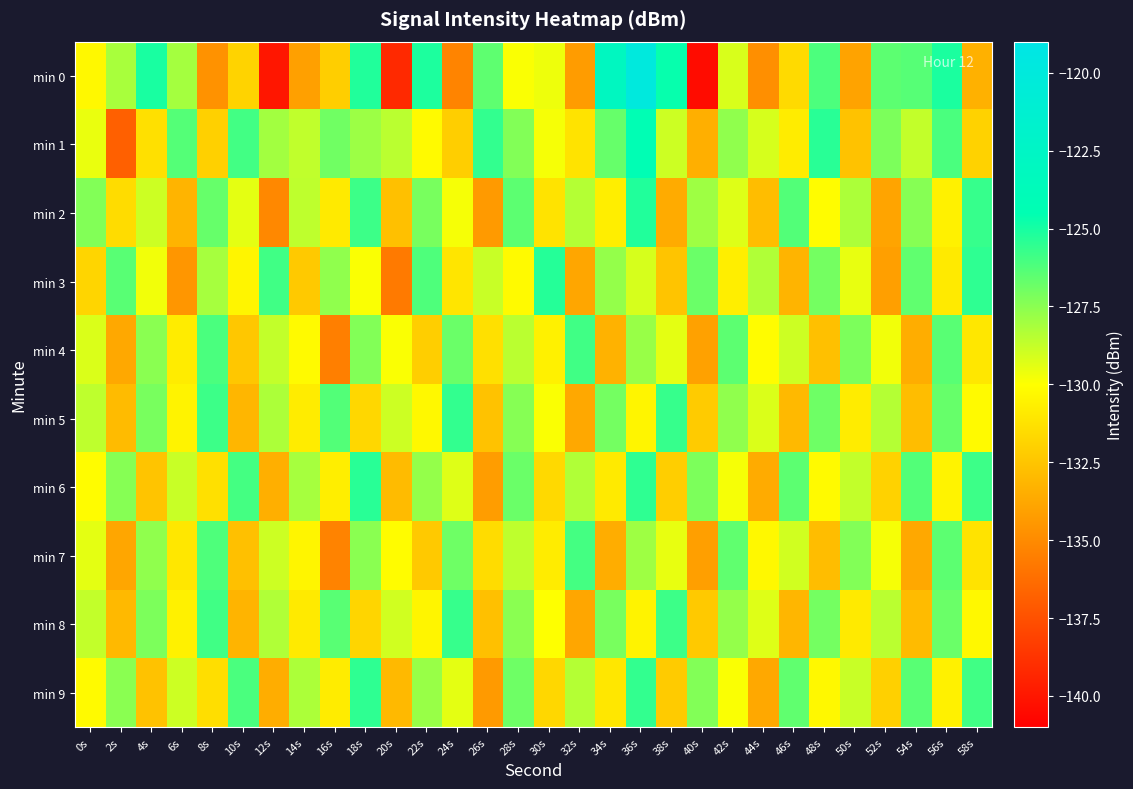

Reading right to left, what are all the values shown in this chart?

min 0: 58s=-133.3	56s=-125.1	54s=-126.4	52s=-126.5	50s=-133.9	48s=-126.2	46s=-131.6	44s=-134.8	42s=-129.2	40s=-140.4	38s=-124.6	36s=-119.8	34s=-123.0	32s=-134.2	30s=-129.7	28s=-129.9	26s=-126.6	24s=-135.3	22s=-125.1	20s=-139.2	18s=-125.2	16s=-132.1	14s=-134.1	12s=-140.0	10s=-131.9	8s=-134.6	6s=-128.1	4s=-125.1	2s=-128.1	0s=-130.3
min 1: 58s=-131.9	56s=-126.1	54s=-128.7	52s=-127.2	50s=-132.6	48s=-125.4	46s=-130.8	44s=-129.1	42s=-127.6	40s=-133.4	38s=-128.9	36s=-124.3	34s=-126.7	32s=-131.2	30s=-129.8	28s=-127.3	26s=-125.6	24s=-132.1	22s=-130.2	20s=-128.5	18s=-127.9	16s=-126.9	14s=-128.6	12s=-128.0	10s=-125.9	8s=-132.0	6s=-126.3	4s=-131.3	2s=-136.8	0s=-129.6
min 2: 58s=-125.7	56s=-130.6	54s=-127.4	52s=-133.9	50s=-128.2	48s=-130.1	46s=-126.3	44s=-132.8	42s=-129.3	40s=-127.9	38s=-133.6	36s=-125.2	34s=-130.7	32s=-128.4	30s=-131.2	28s=-126.5	26s=-134.3	24s=-129.8	22s=-127.1	20s=-132.7	18s=-125.8	16s=-130.9	14s=-128.6	12s=-135.1	10s=-129.4	8s=-126.7	6s=-133.2	4s=-128.9	2s=-131.5	0s=-127.3
min 3: 58s=-125.5	56s=-130.9	54s=-126.6	52s=-134.1	50s=-129.5	48s=-127.0	46s=-133.2	44s=-128.3	42s=-130.7	40s=-126.8	38s=-132.5	36s=-129.1	34s=-127.7	32s=-133.8	30s=-125.3	28s=-130.2	26s=-128.8	24s=-131.1	22s=-126.2	20s=-135.7	18s=-129.9	16s=-127.6	14s=-132.3	12s=-125.9	10s=-130.4	8s=-128.1	6s=-134.5	4s=-129.7	2s=-126.4	0s=-131.8
min 4: 58s=-131.0	56s=-126.4	54s=-133.5	52s=-129.7	50s=-127.2	48s=-132.7	46s=-128.9	44s=-130.1	42s=-126.5	40s=-134.0	38s=-129.4	36s=-127.8	34s=-133.3	32s=-125.9	30s=-130.6	28s=-128.5	26s=-131.3	24s=-126.8	22s=-132.1	20s=-129.9	18s=-127.3	16s=-135.5	14s=-130.2	12s=-128.7	10s=-132.4	8s=-126.1	6s=-130.8	4s=-127.5	2s=-133.7	0s=-129.2
min 5: 58s=-130.2	56s=-126.7	54s=-132.8	52s=-128.4	50s=-130.8	48s=-126.9	46s=-133.0	44s=-129.2	42s=-127.6	40s=-132.2	38s=-125.7	36s=-130.4	34s=-127.0	32s=-133.7	30s=-129.9	28s=-127.4	26s=-132.6	24s=-125.6	22s=-130.3	20s=-128.9	18s=-131.7	16s=-126.3	14s=-130.8	12s=-128.2	10s=-133.1	8s=-125.8	6s=-130.5	4s=-127.1	2s=-132.9	0s=-128.6
min 6: 58s=-125.8	56s=-130.5	54s=-126.3	52s=-131.9	50s=-128.7	48s=-130.2	46s=-126.5	44s=-133.6	42s=-129.8	40s=-127.2	38s=-132.1	36s=-125.5	34s=-130.9	32s=-128.3	30s=-131.6	28s=-126.8	26s=-134.2	24s=-129.3	22s=-127.7	20s=-132.9	18s=-125.4	16s=-130.7	14s=-128.1	12s=-133.4	10s=-126.0	8s=-131.3	6s=-128.8	4s=-132.5	2s=-127.4	0s=-130.1
min 7: 58s=-131.2	56s=-126.5	54s=-133.7	52s=-129.8	50s=-127.3	48s=-132.8	46s=-129.0	44s=-130.3	42s=-126.6	40s=-134.1	38s=-129.5	36s=-127.9	34s=-133.5	32s=-126.0	30s=-130.8	28s=-128.6	26s=-131.5	24s=-126.9	22s=-132.3	20s=-130.1	18s=-127.5	16s=-135.3	14s=-130.4	12s=-128.9	10s=-132.7	8s=-126.2	6s=-131.0	4s=-127.6	2s=-133.8	0s=-129.4
min 8: 58s=-130.3	56s=-126.8	54s=-132.9	52s=-128.5	50s=-130.9	48s=-127.0	46s=-133.1	44s=-129.3	42s=-127.7	40s=-132.3	38s=-125.8	36s=-130.5	34s=-127.1	32s=-133.8	30s=-130.0	28s=-127.5	26s=-132.7	24s=-125.7	22s=-130.4	20s=-129.0	18s=-131.8	16s=-126.4	14s=-130.9	12s=-128.3	10s=-133.2	8s=-125.9	6s=-130.6	4s=-127.2	2s=-133.0	0s=-128.7
min 9: 58s=-125.9	56s=-130.6	54s=-126.4	52s=-132.0	50s=-128.8	48s=-130.3	46s=-126.6	44s=-133.7	42s=-129.9	40s=-127.3	38s=-132.2	36s=-125.6	34s=-131.0	32s=-128.4	30s=-131.7	28s=-126.9	26s=-134.3	24s=-129.4	22s=-127.8	20s=-133.0	18s=-125.5	16s=-130.8	14s=-128.2	12s=-133.5	10s=-126.1	8s=-131.4	6s=-128.9	4s=-132.6	2s=-127.5	0s=-130.2